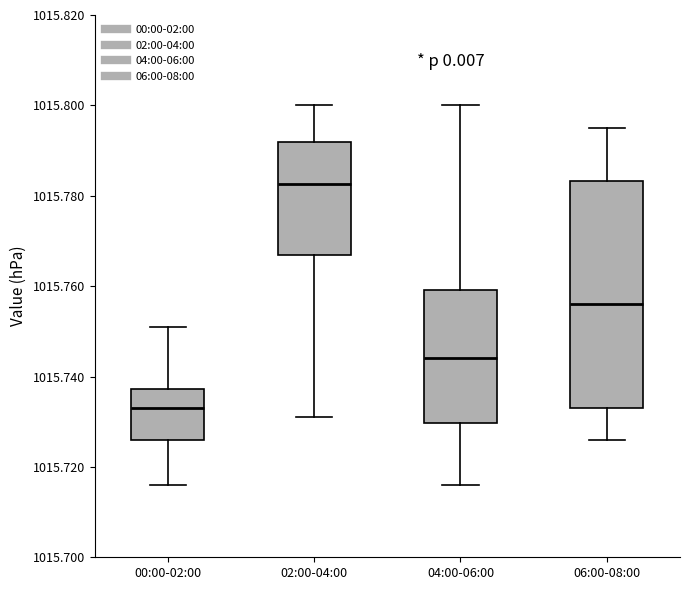

Reading left to right, read every box against the y-axis: the position of its median line, the range the box covers, and the ends of its whiskers. The values are not printed on the chart, so give them approximately, as read against the axis.

00:00-02:00: median 1015.734, box 1015.726 to 1015.738, whiskers 1015.716 to 1015.752
02:00-04:00: median 1015.782, box 1015.768 to 1015.792, whiskers 1015.732 to 1015.800
04:00-06:00: median 1015.744, box 1015.730 to 1015.760, whiskers 1015.716 to 1015.800
06:00-08:00: median 1015.756, box 1015.734 to 1015.784, whiskers 1015.726 to 1015.796